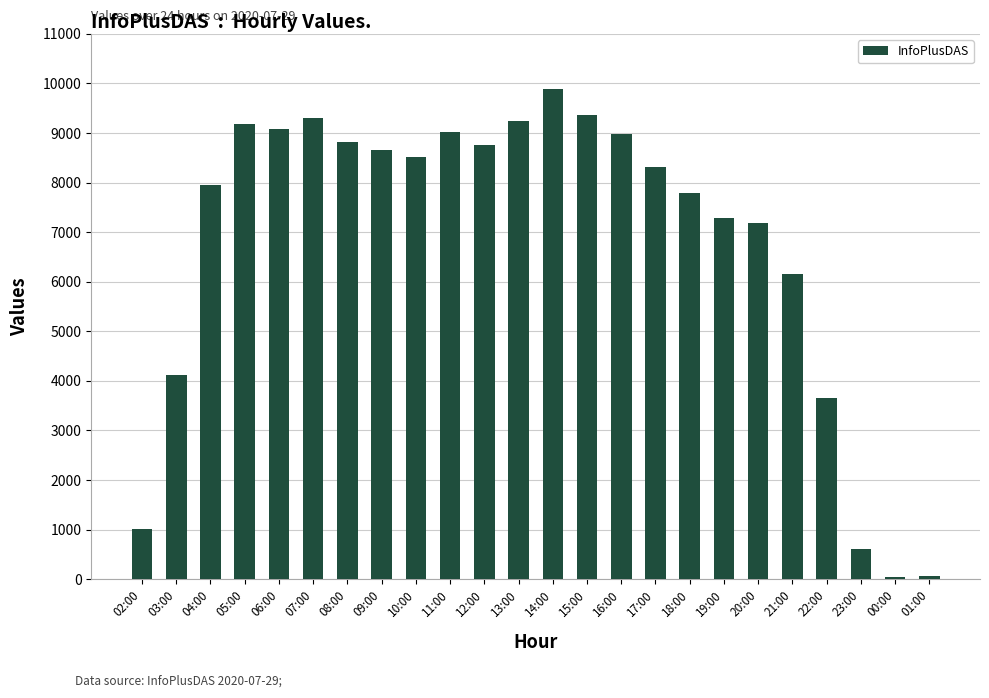

What is the change in value from 14:00 to 17:00?

-1571